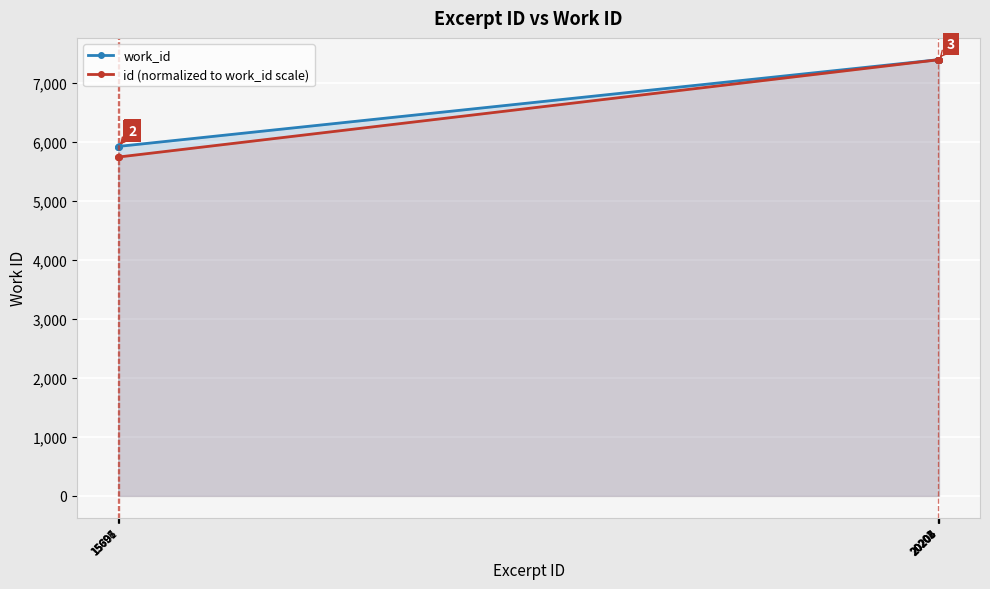

Rank the series at 20205 from lowest to highest value.

id (normalized to work_id scale), work_id